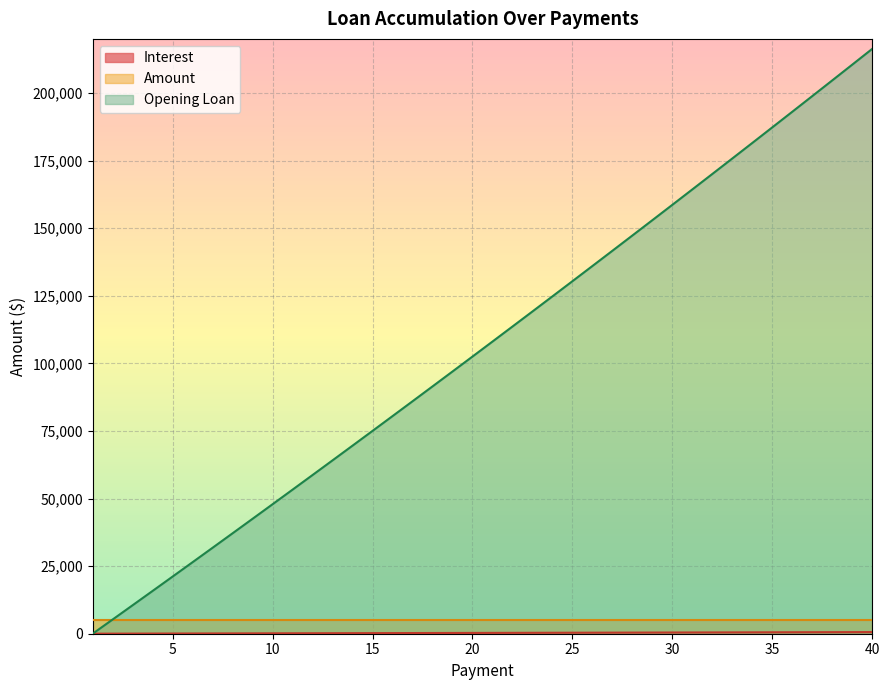

What is the difference between the Opening Loan values at 40 and 34?

34804.3